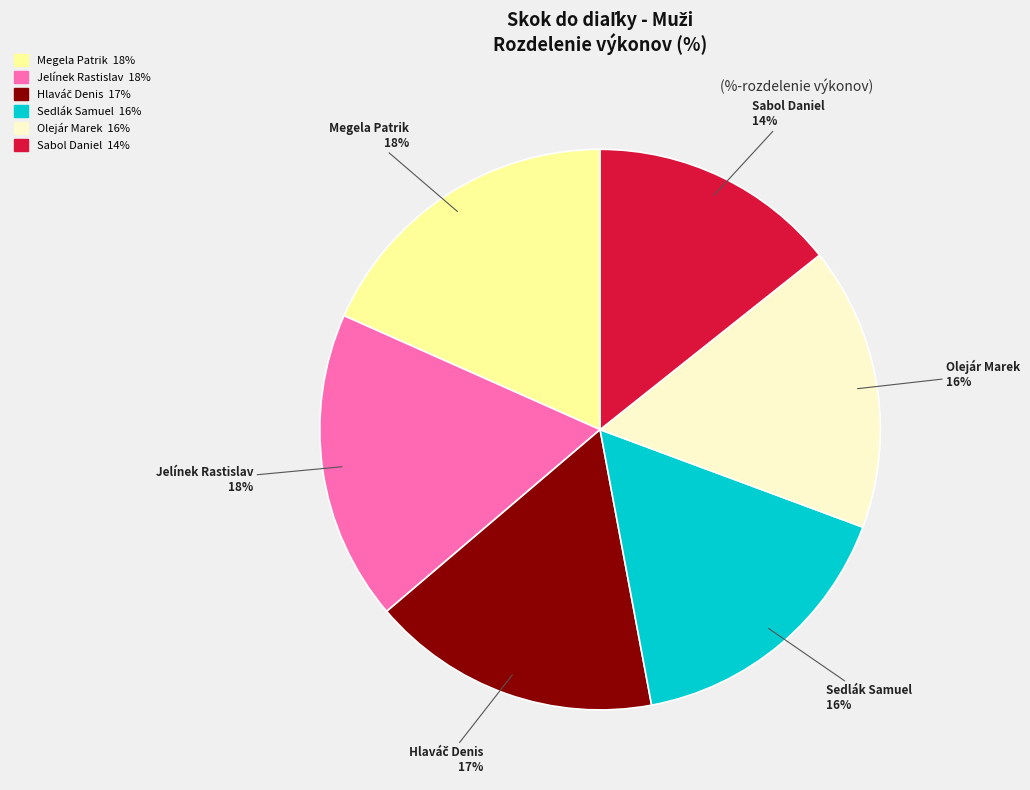

Count the number of slices in the pie.

6